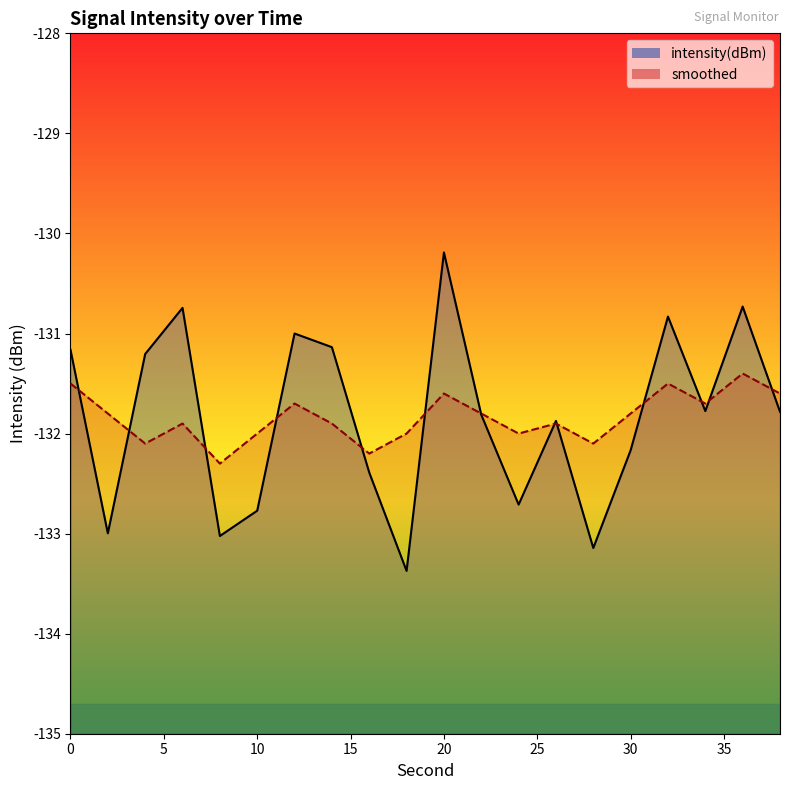

At which category is the sum across all series the highest?

20